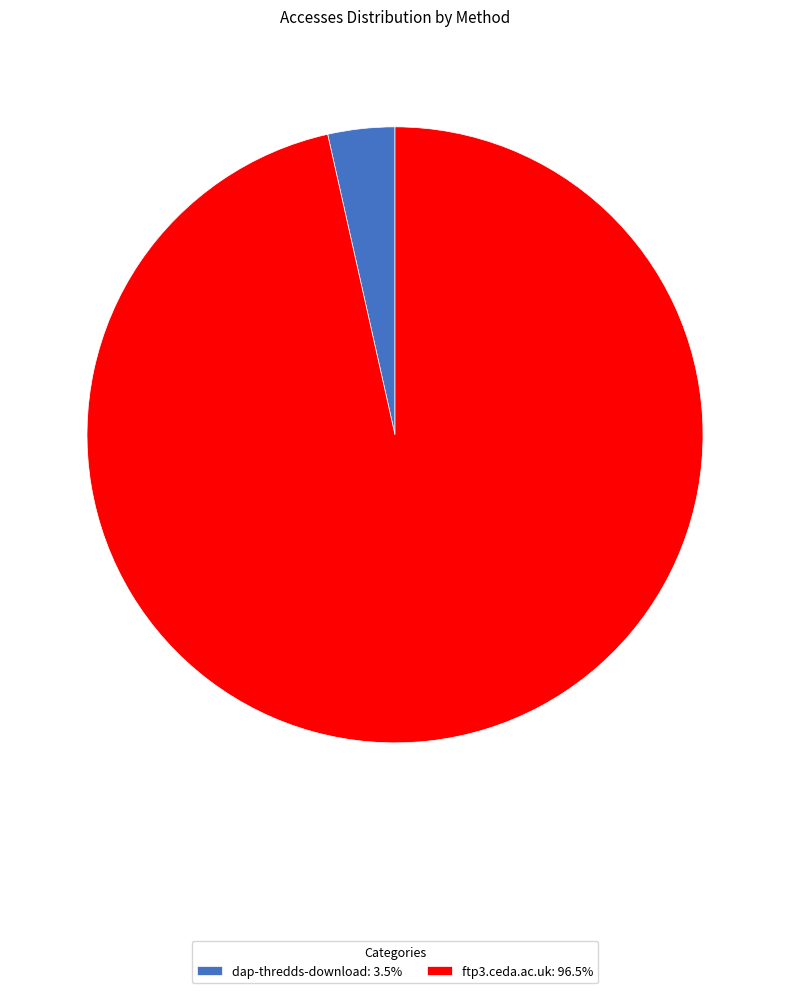

Is there a majority slice in this chart?

Yes